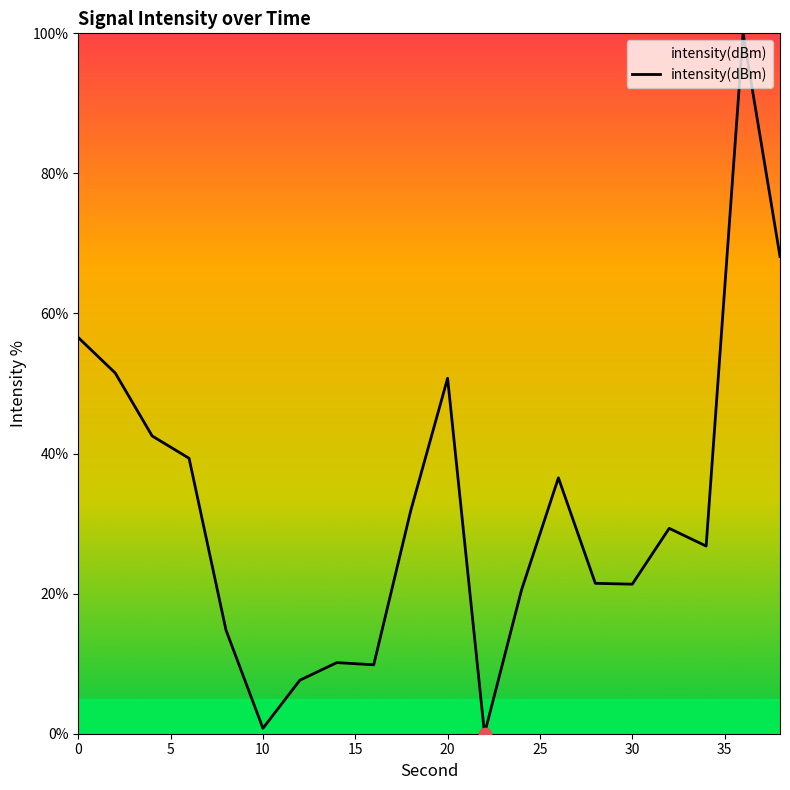

Is this an area chart (filled region under the line)?

Yes